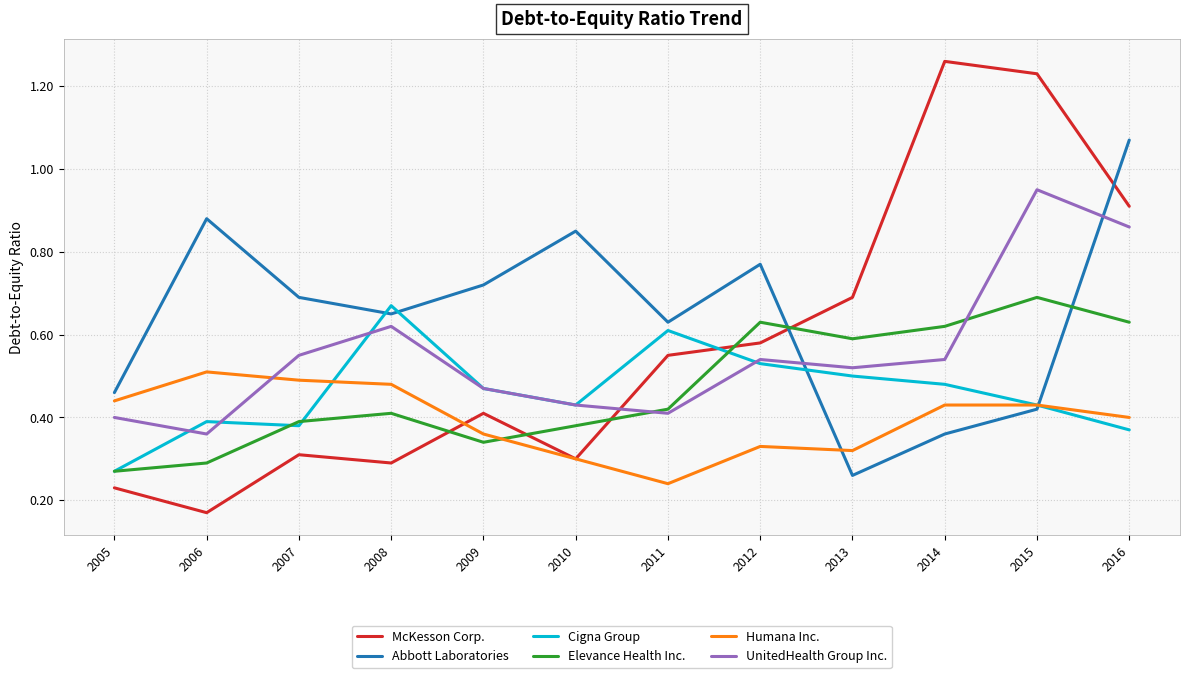

At how many categories does at least one series exceed 1?

3